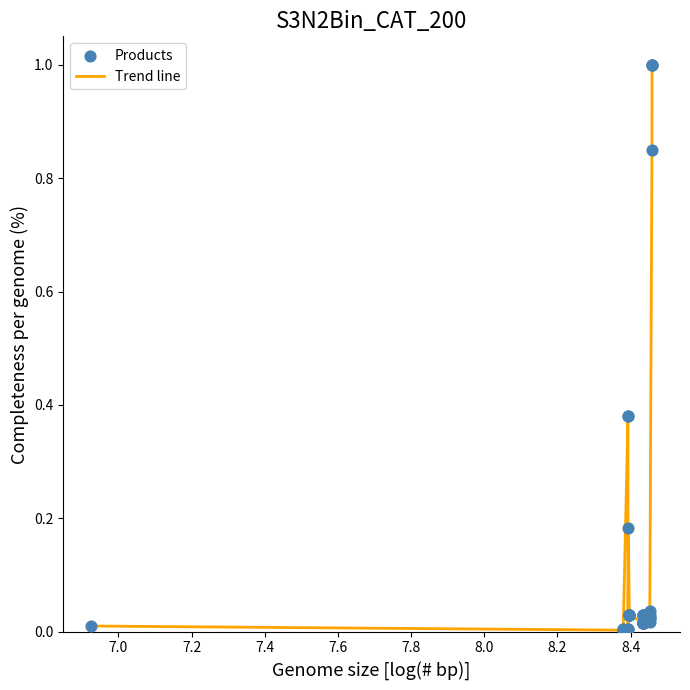

What is the maximum value shown in the chart?

1.0